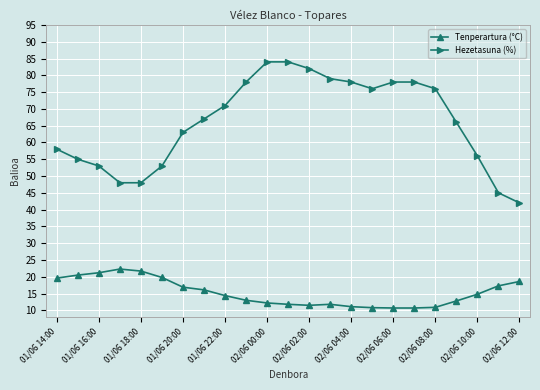

List the series in order of their peak value, lowest first.

Tenperartura (°C), Hezetasuna (%)